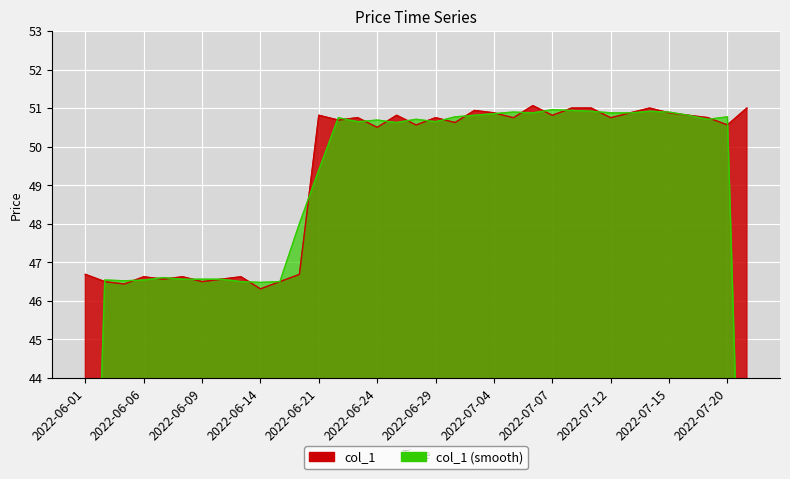

At which label does the data first exceed 50?

2022-06-21